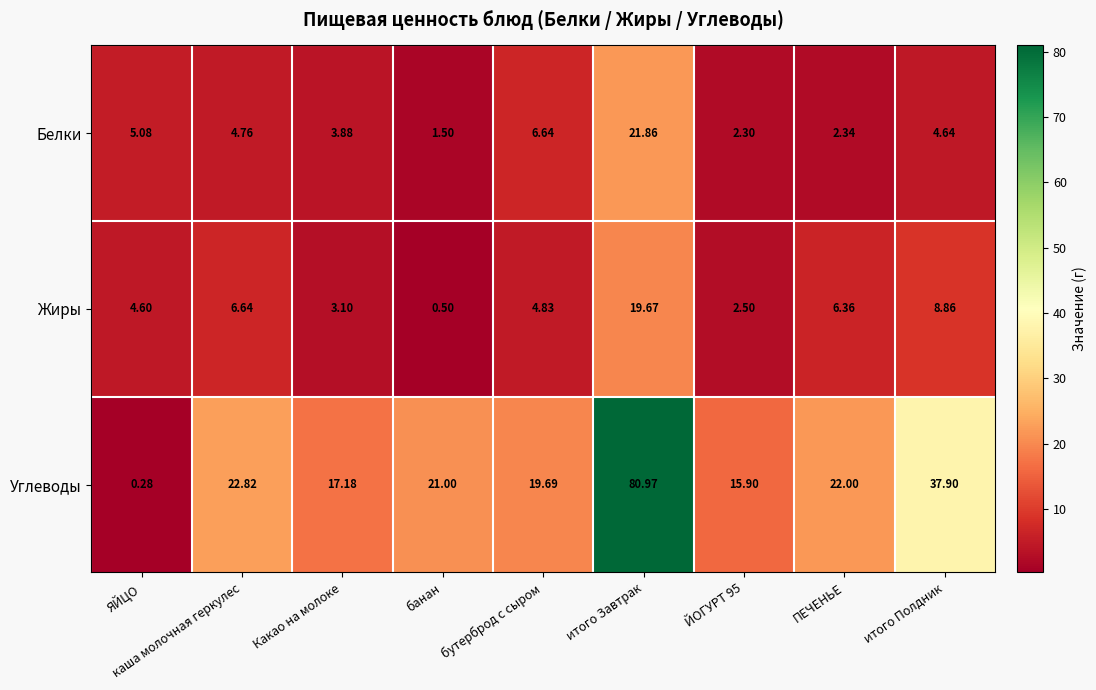

Is the value of Жиры at ЙОГУРТ 95 greater than the value of Углеводы at бутерброд с сыром?

No